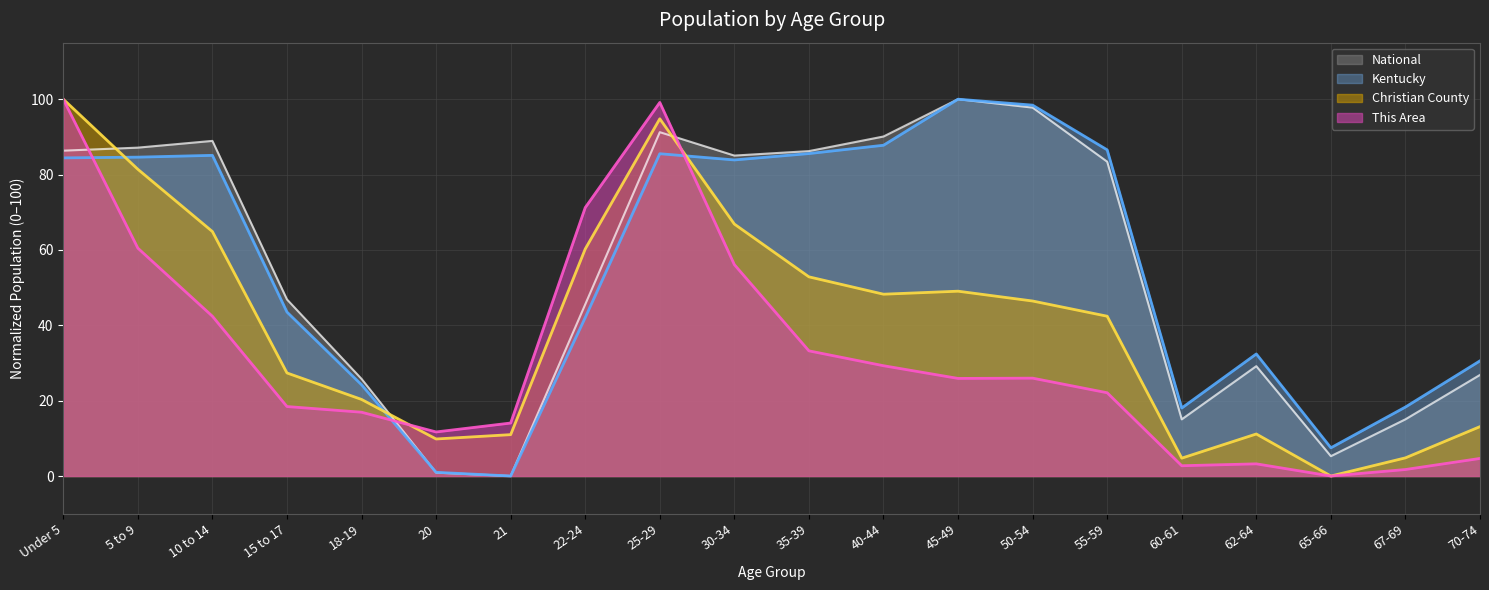

Where is Kentucky nearest to the value 50?

15 to 17